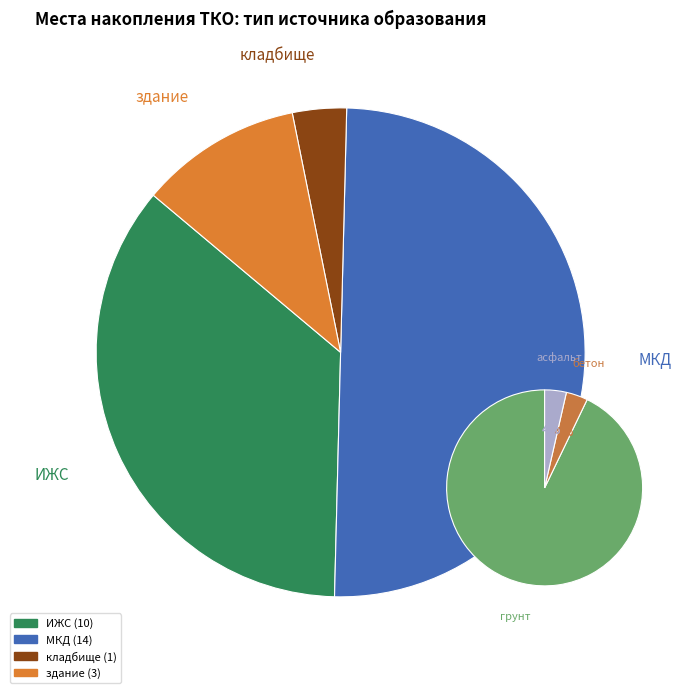

True or false: грунт accounts for 16% of the total.

False